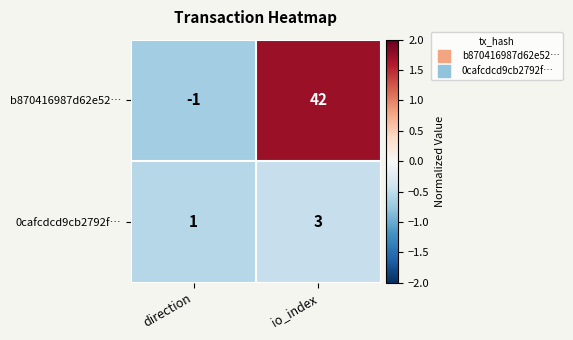

Which category has the lowest value in the b870416987d62e52… series?

direction